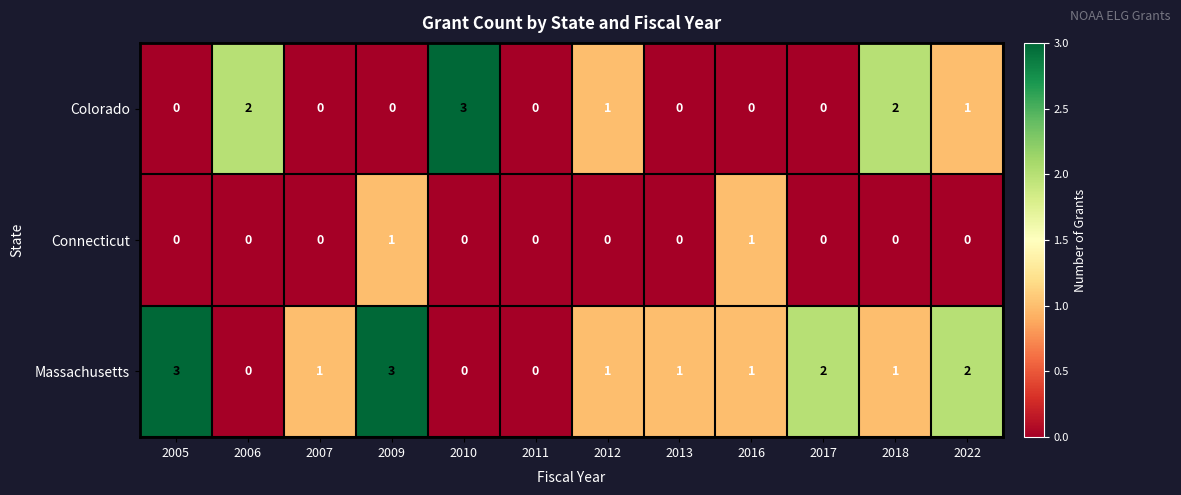

Which series has the largest total across all categories?

Massachusetts